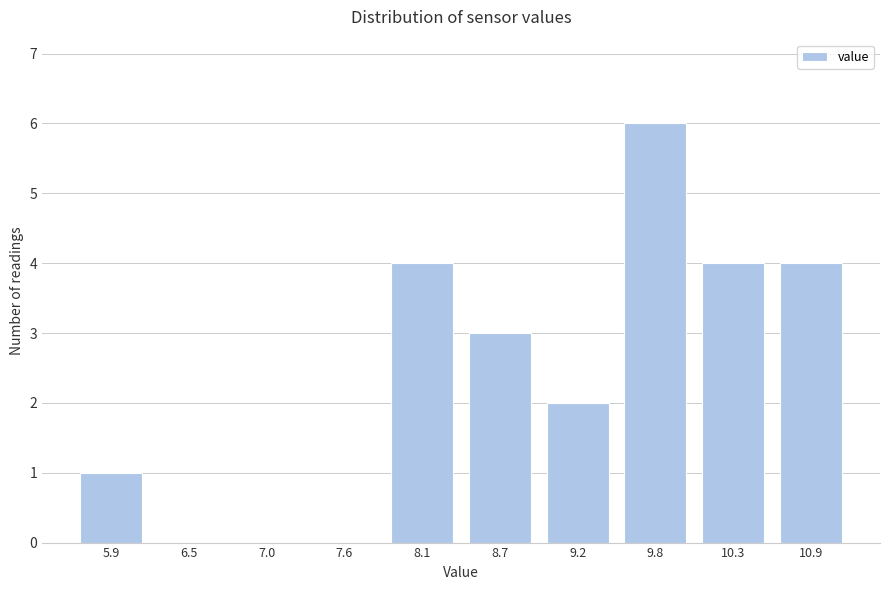

Reading right to left, what are all the values shown in this chart?

10.9=4	10.3=4	9.8=6	9.2=2	8.7=3	8.1=4	7.6=0	7.0=0	6.5=0	5.9=1